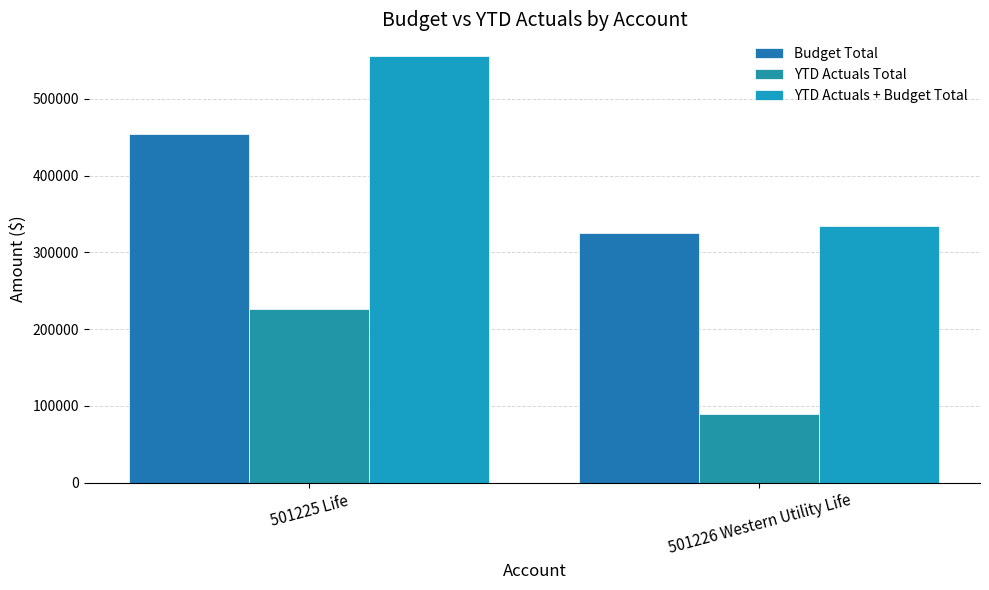

What is the difference between the maximum and minimum values in the Budget Total series?

128938.6